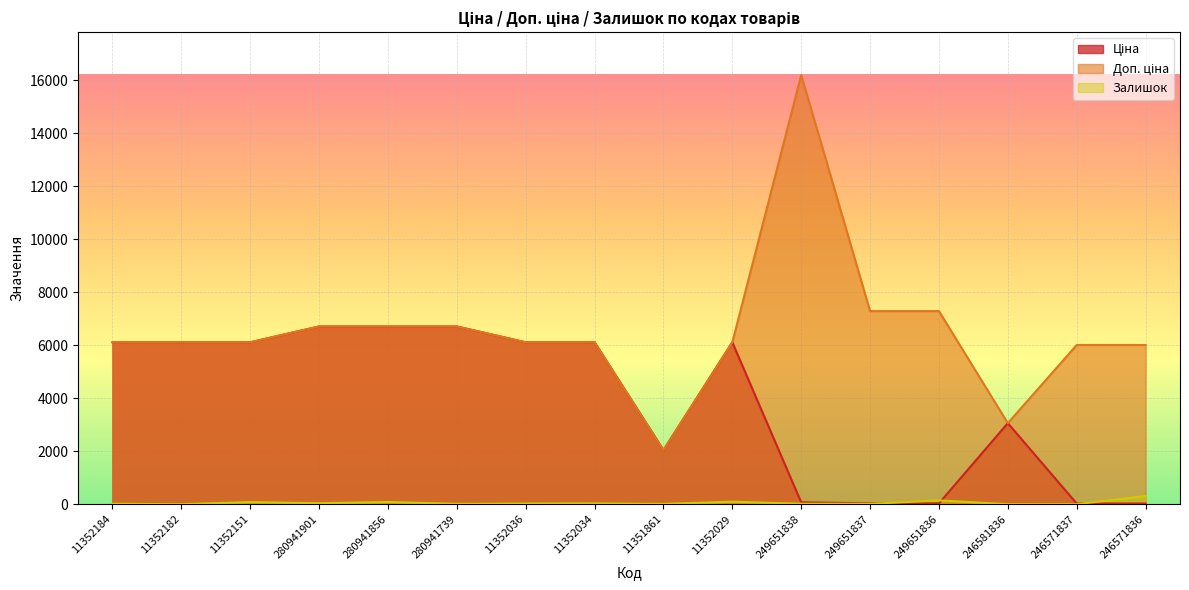

Where is the first local minimum for Доп. ціна?

11351861